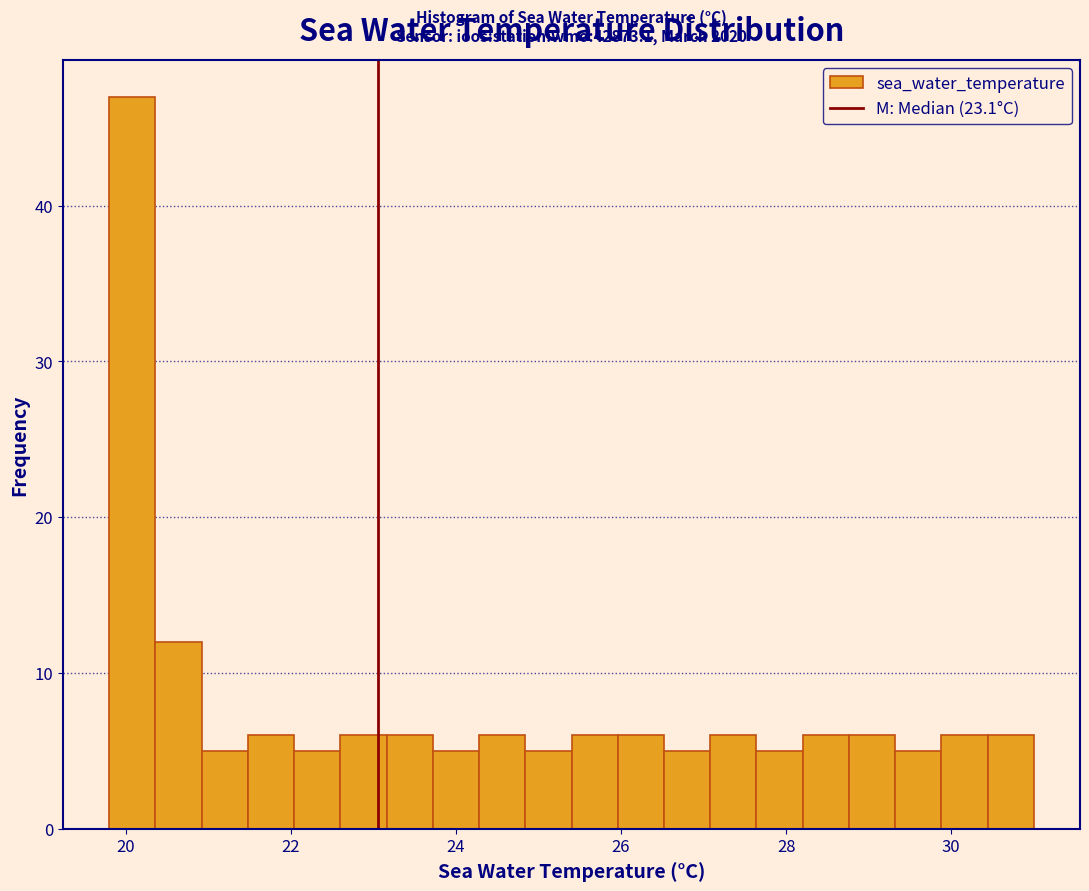

Around what value on the x-axis is the tallest bar? Give the approximate position of its centre, as read against the axis.

20.0